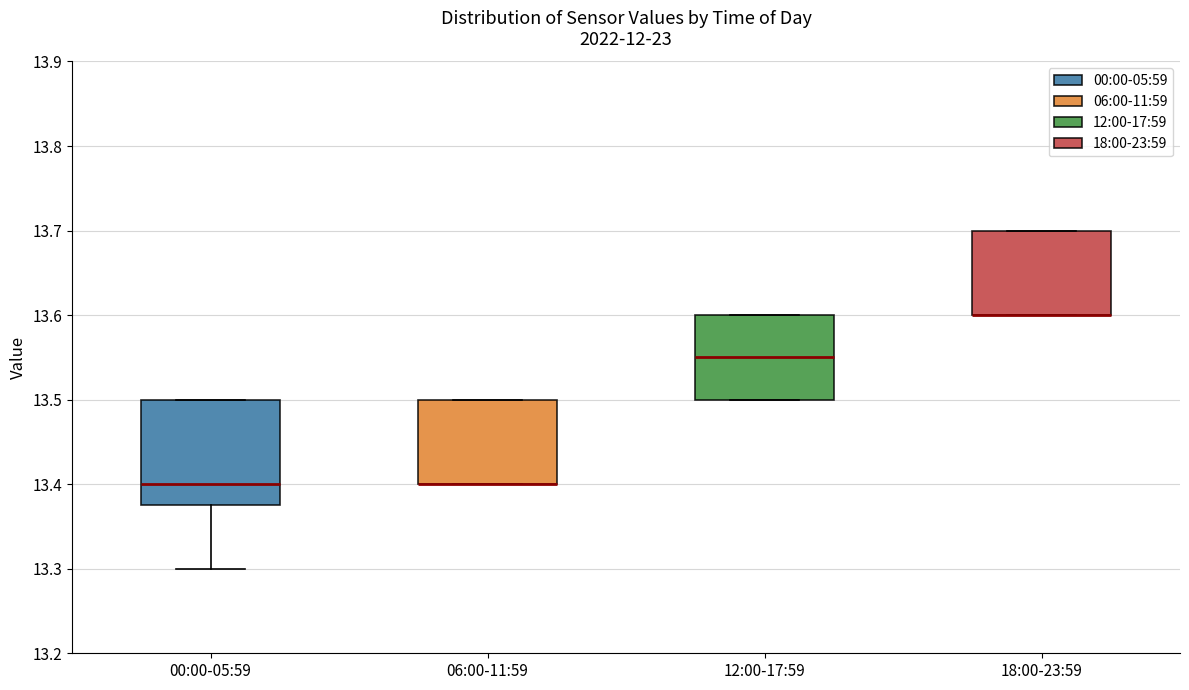

Which box is the tallest, from its lower edge to its upper edge?

00:00-05:59